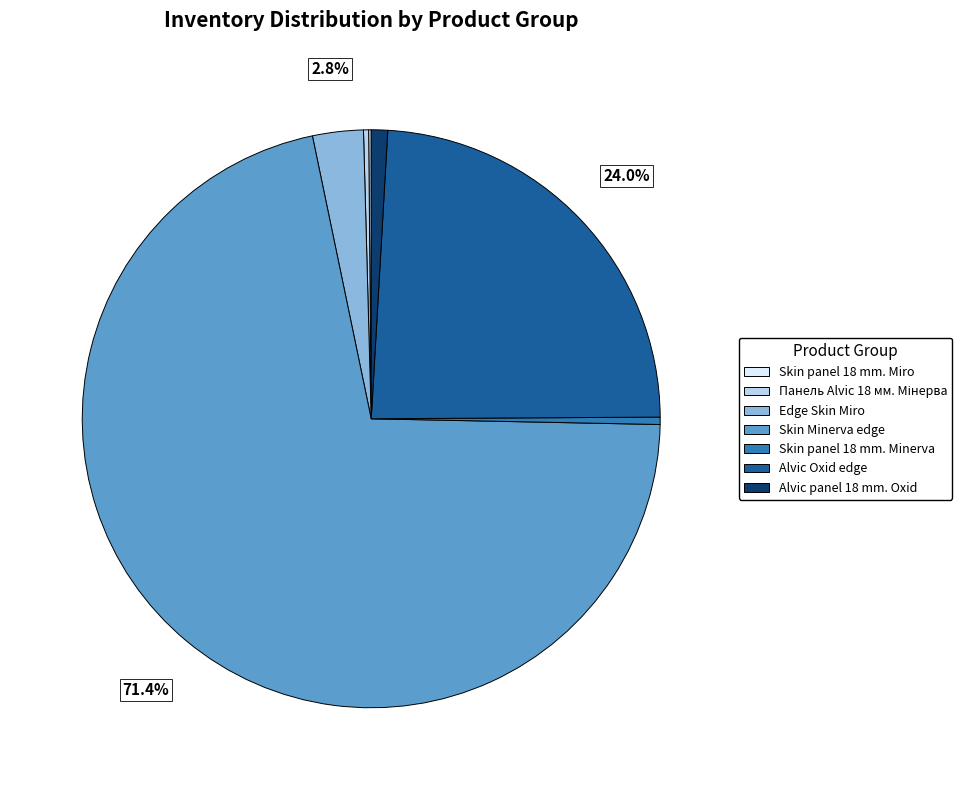

What is the majority slice?

Skin Minerva edge